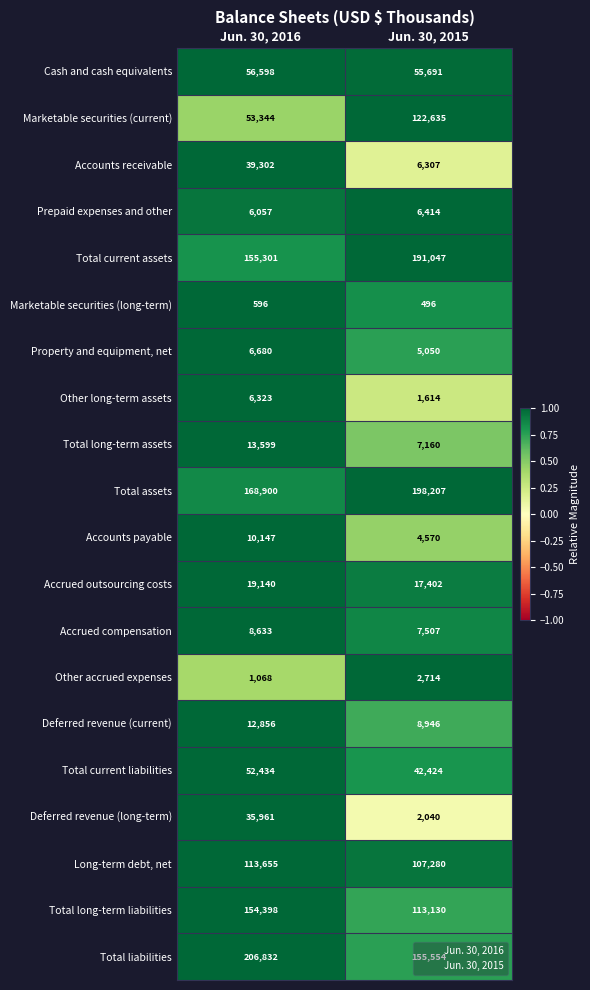

True or false: Marketable securities (long-term) has a value of 384 at Jun. 30, 2016.

False